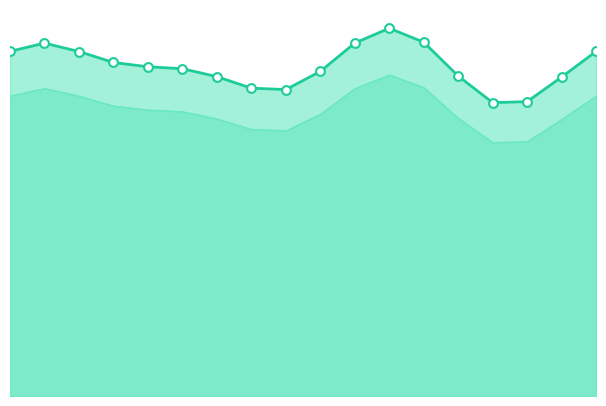

Is the value of net-net ár at Óriásplakát greater than the value of Szerződött ár at Bicilight?

No